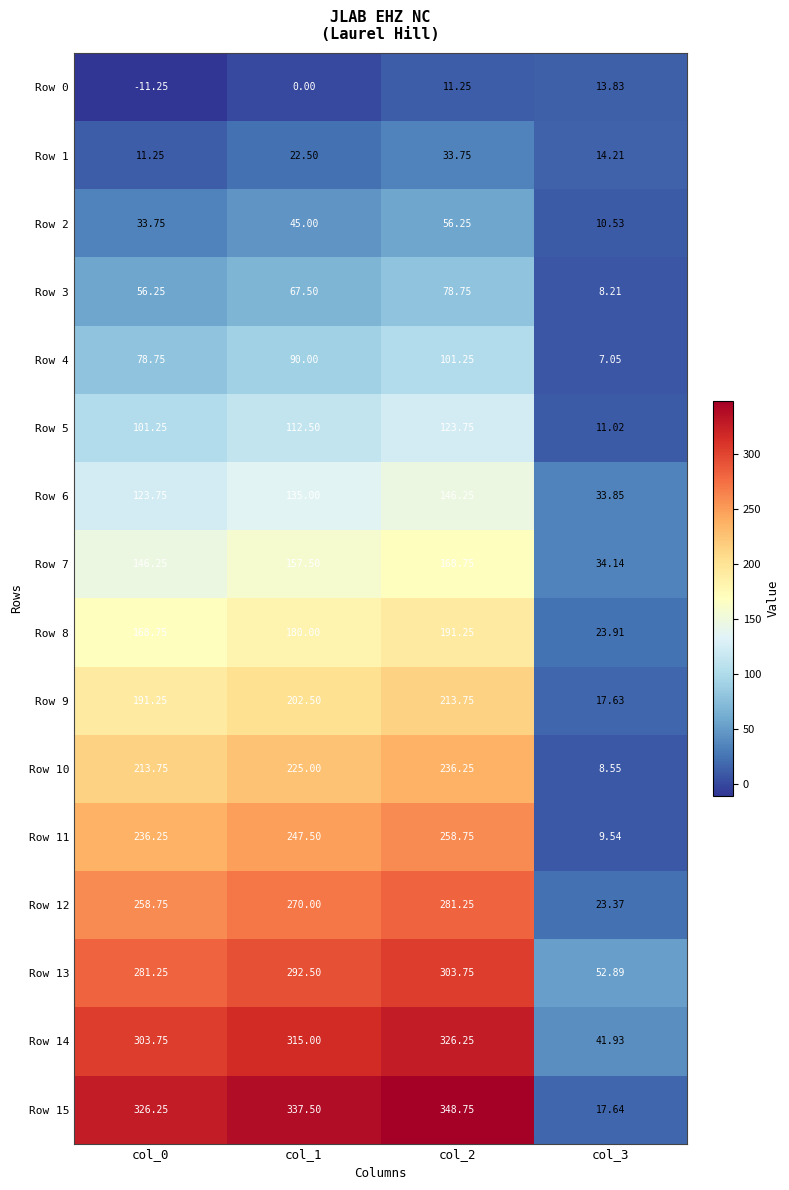

Is the value of Row 10 at col_0 greater than the value of Row 0 at col_3?

Yes